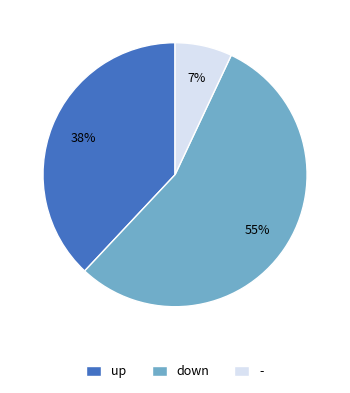

Does up account for over 50% of the chart?

No